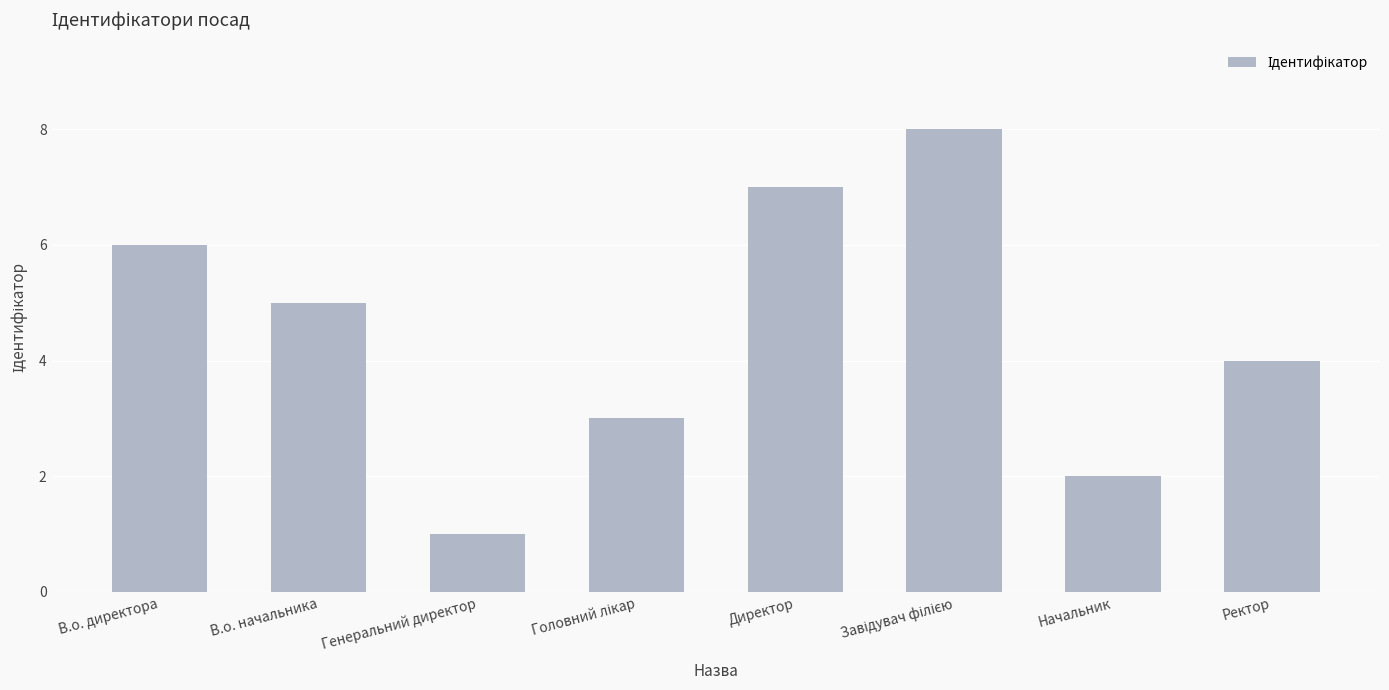

What is the change in value from Директор to Начальник?

-5